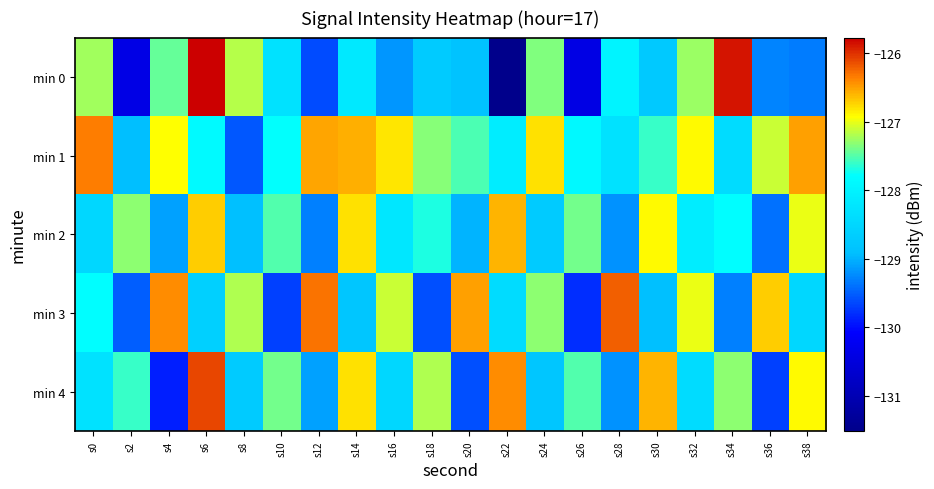

How many series are shown in this chart?

5